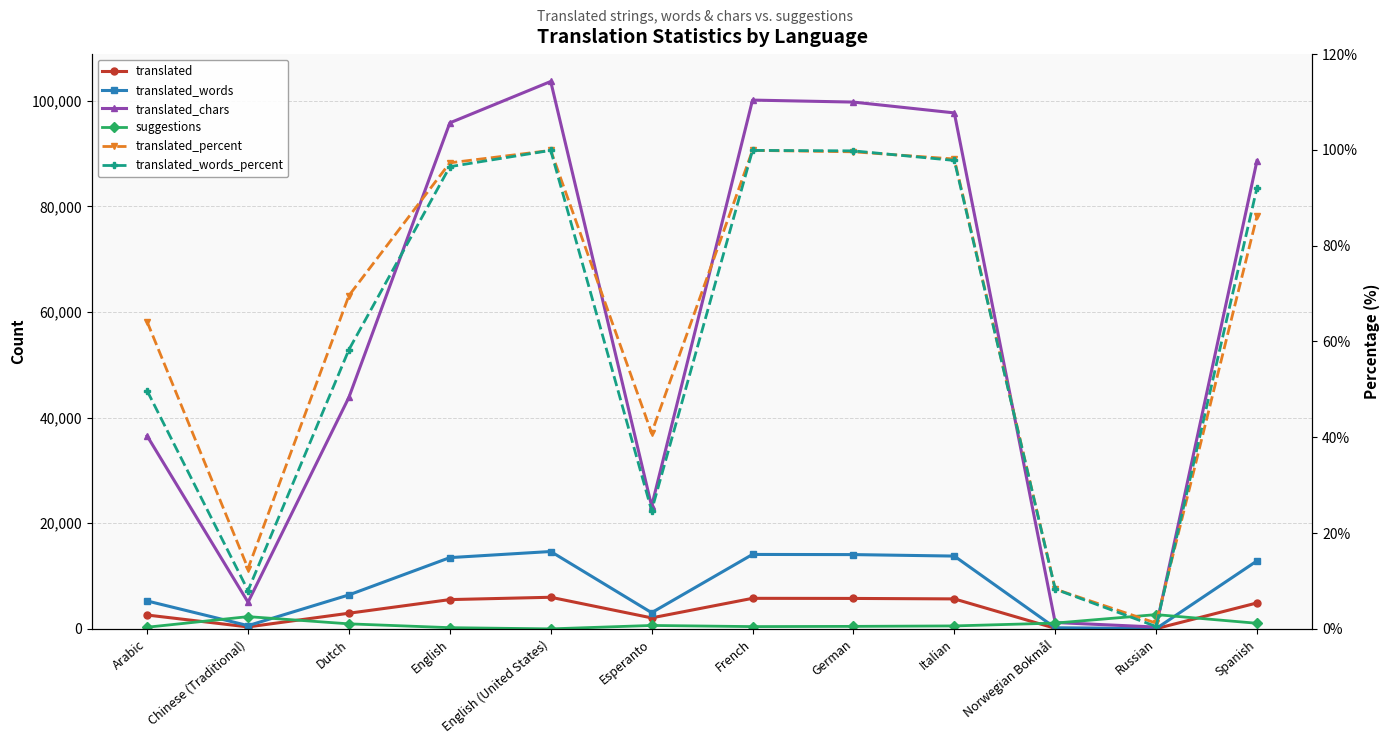

Which series has the largest total across all categories?

translated_chars